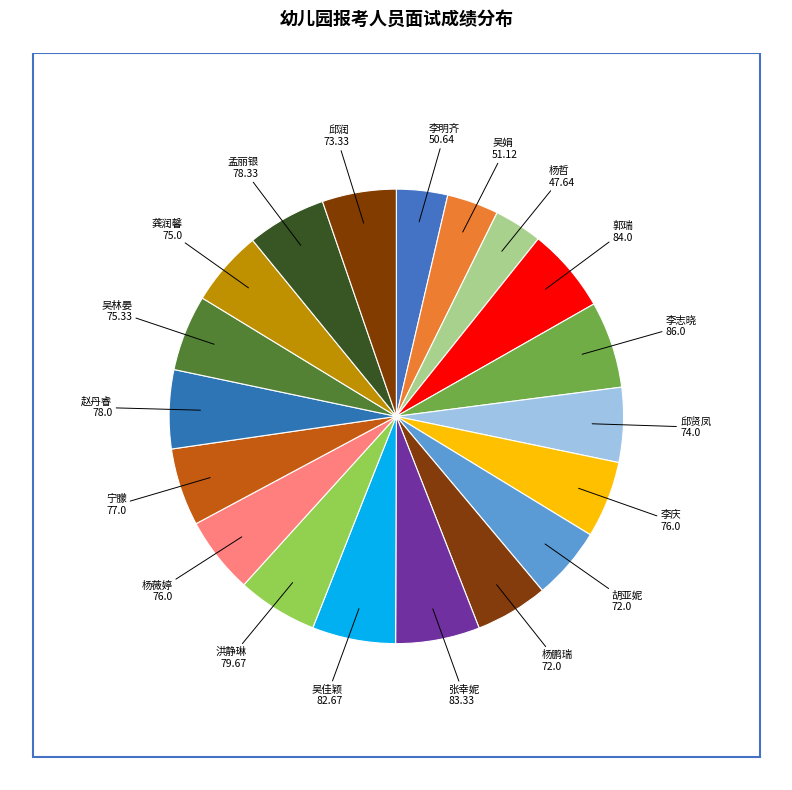

To the nearest percent, what is the average slice percentage?

5%